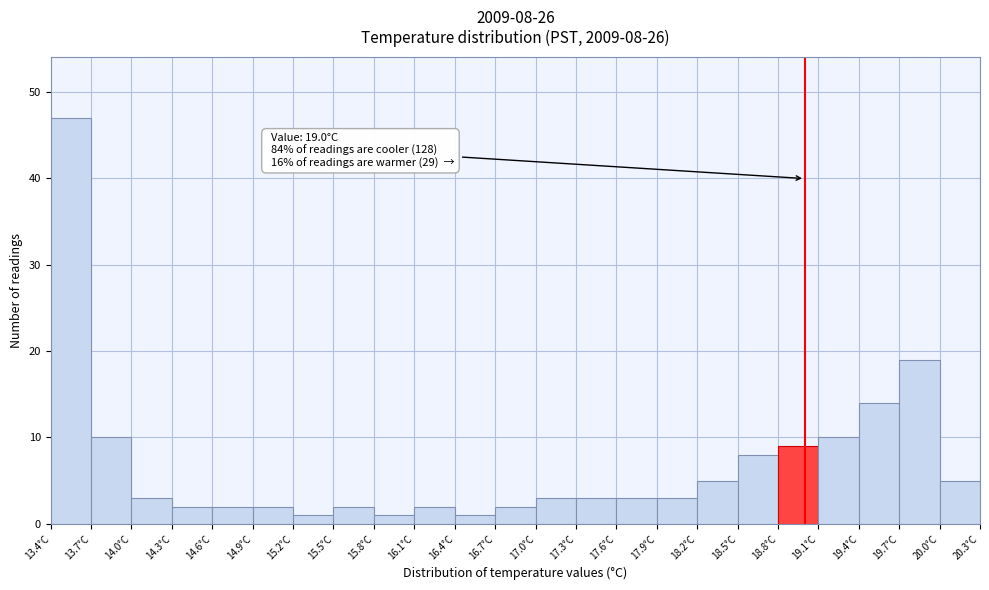

Which range on the x-axis has the tallest bar?

13.4 to 13.7